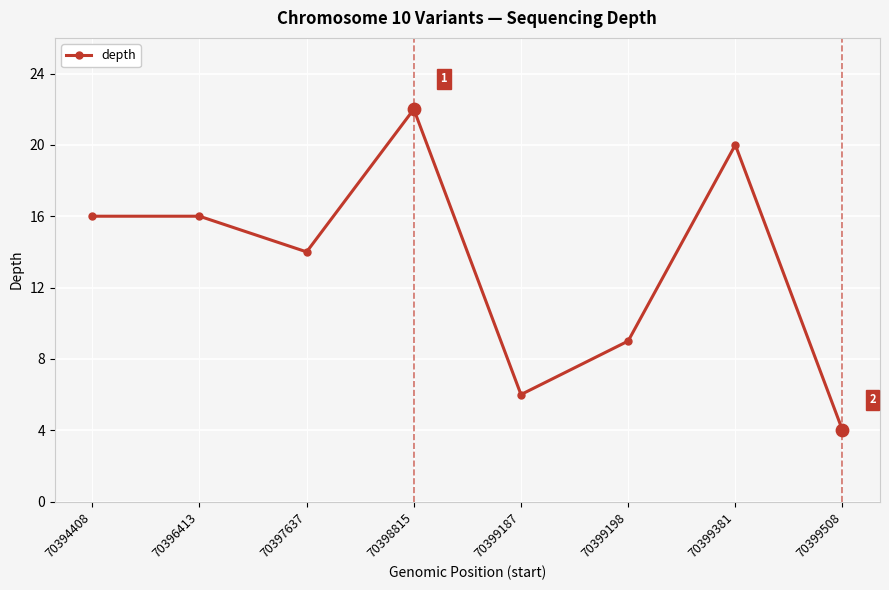

Between 70399508 and 70398815, which is larger?

70398815